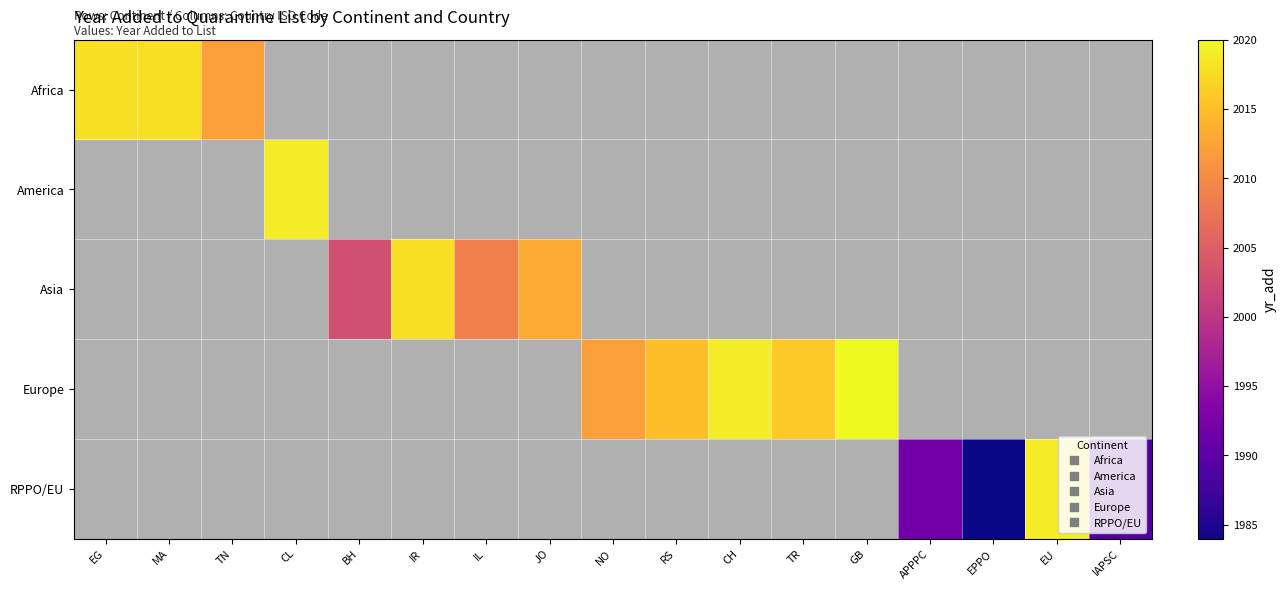

Rank the categories by RPPO/EU value from highest to lowest.

EG, MA, TN, CL, BH, IR, IL, JO, NO, RS, CH, TR, GB, EU, APPPC, IAPSC, EPPO